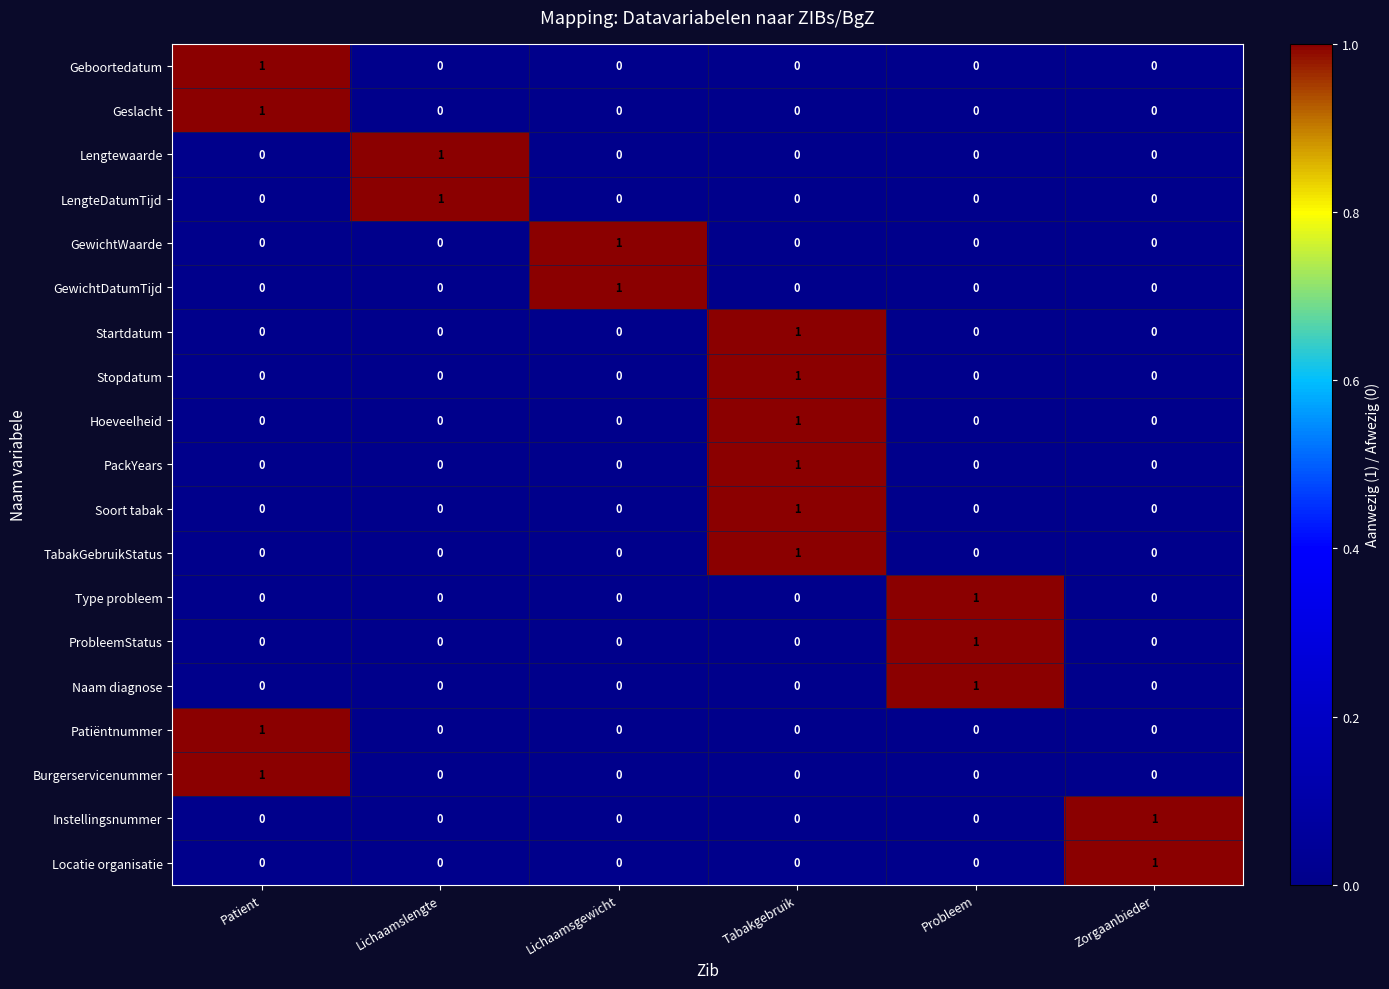

At how many categories does at least one series exceed 0?

6